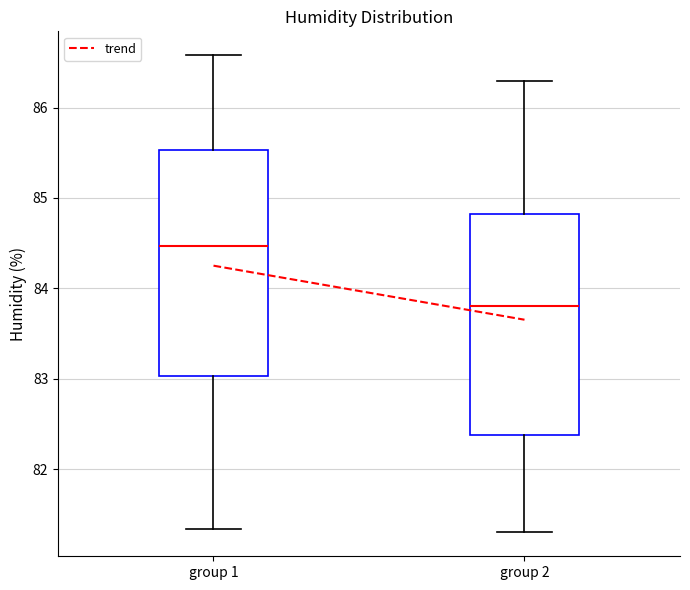

Where is the upper edge of the box for group 2 on the y-axis? The values are not printed on the chart, so give them approximately, as read against the axis.

84.8